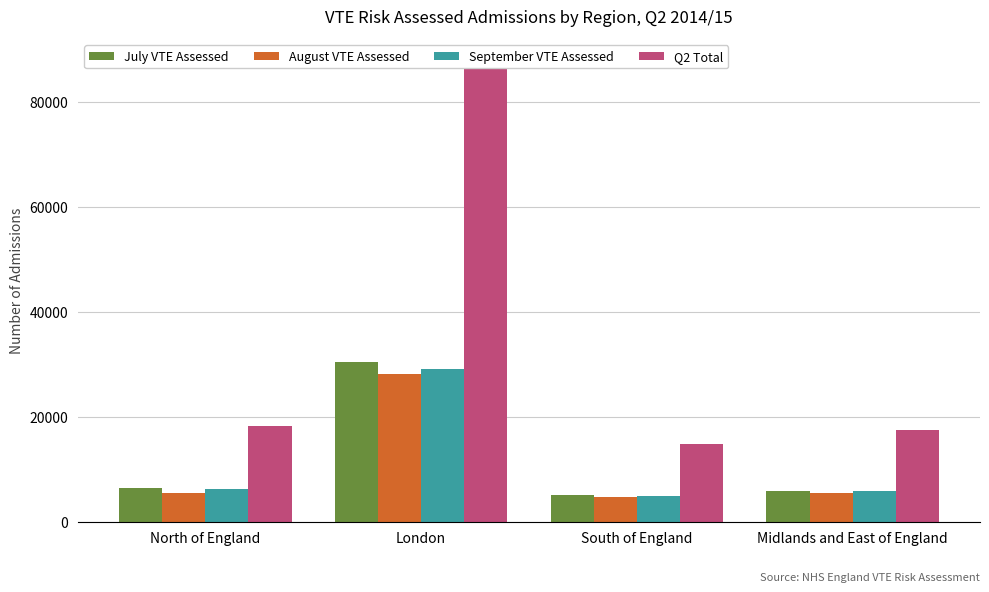

What is the sum of all Q2 Total values?

138260